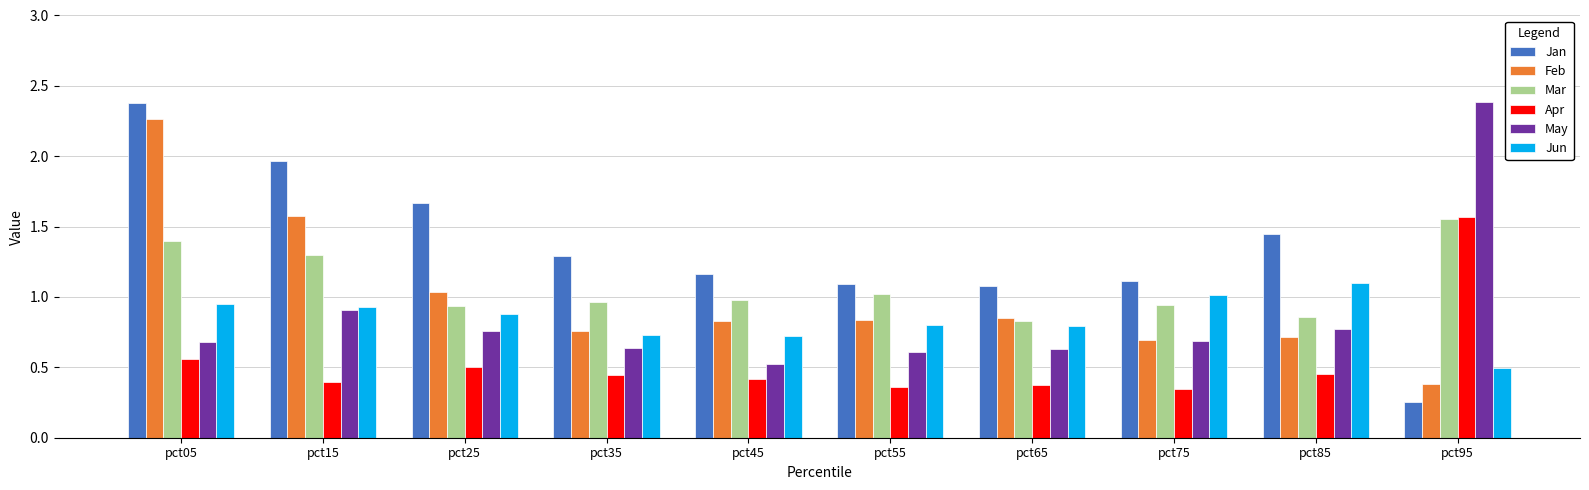

The value of Mar at pct35 is 0.4. True or false?

False